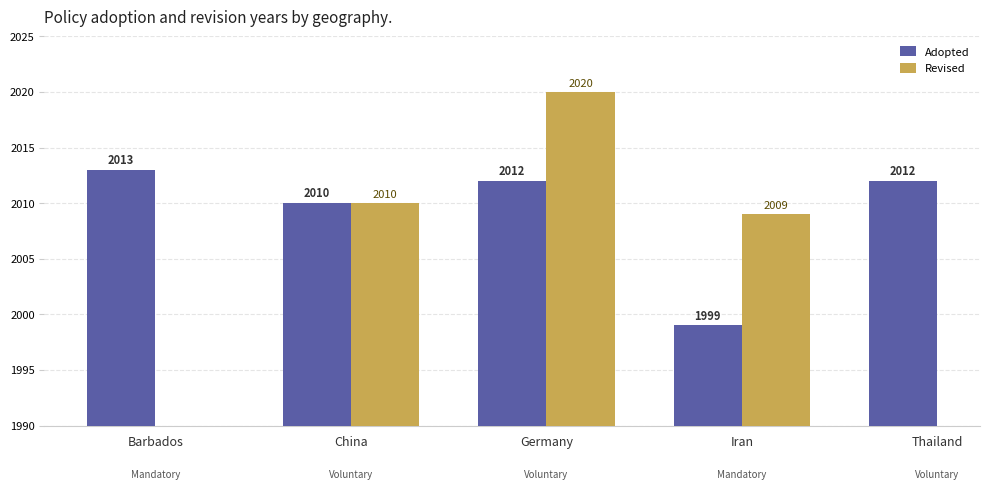

Which label corresponds to the largest value in the chart?

Germany